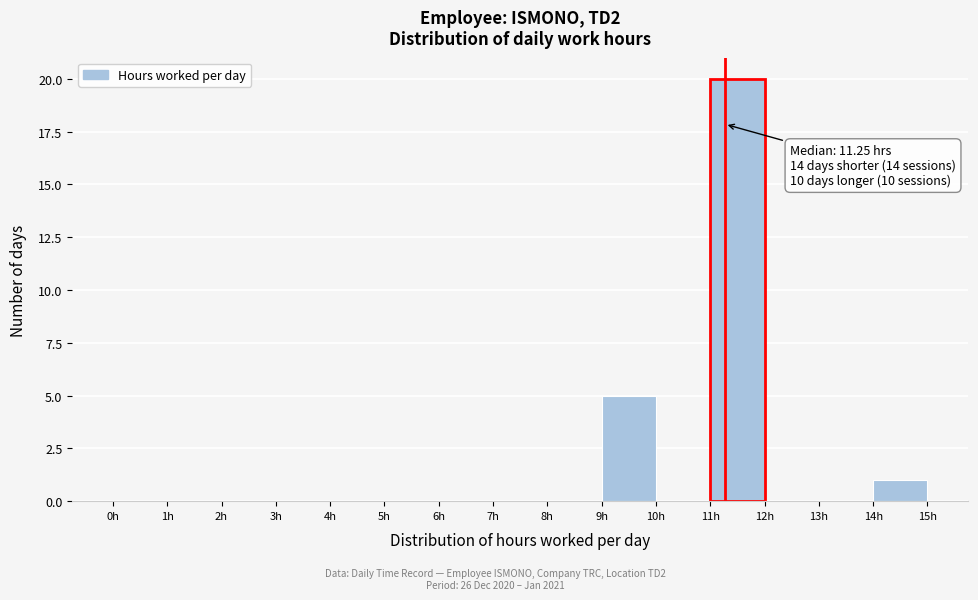

Over which range of the x-axis is the bar tallest?

11 to 12